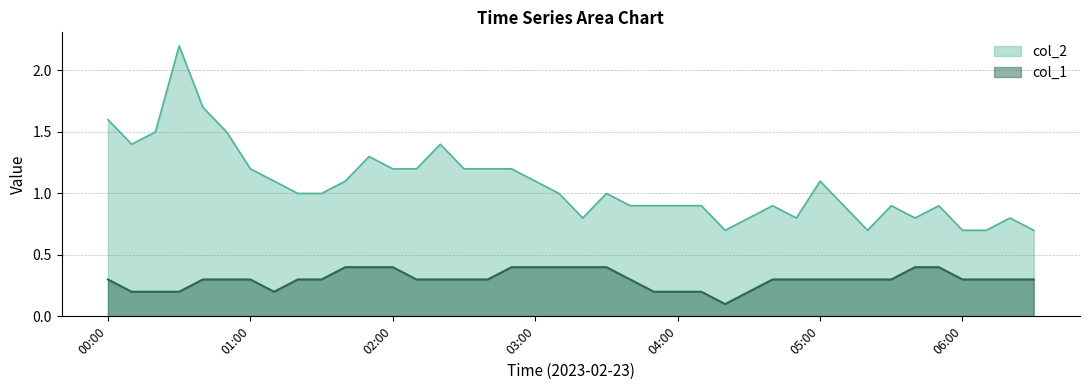

At which label is col_2 closest to 1?

2023/02/23 01:20:00